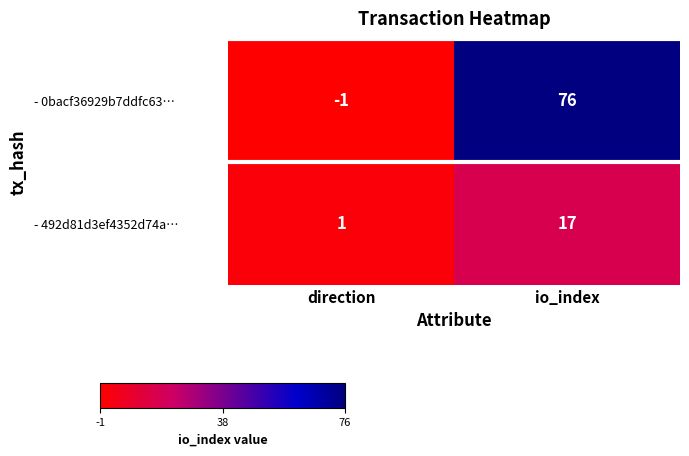

Which series changed the most between direction and io_index?

- 0bacf36929b7ddfc63…